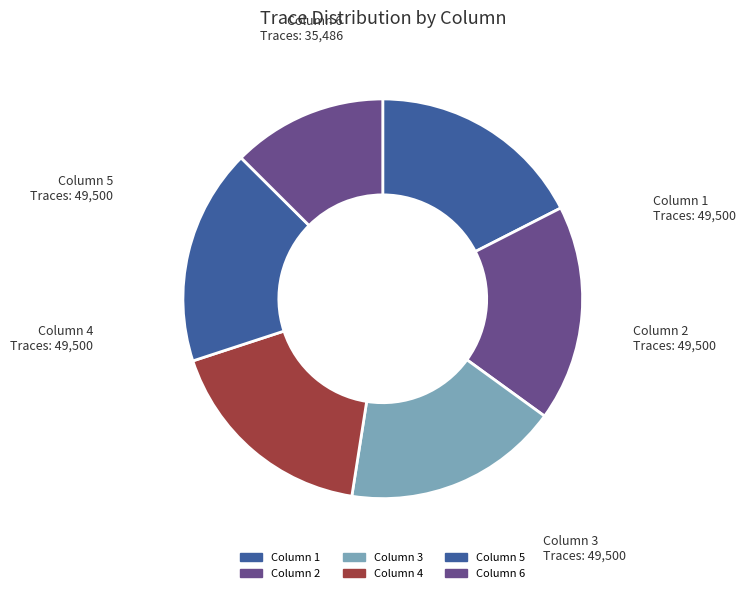

Is there any slice that represents more than half of the pie?

No